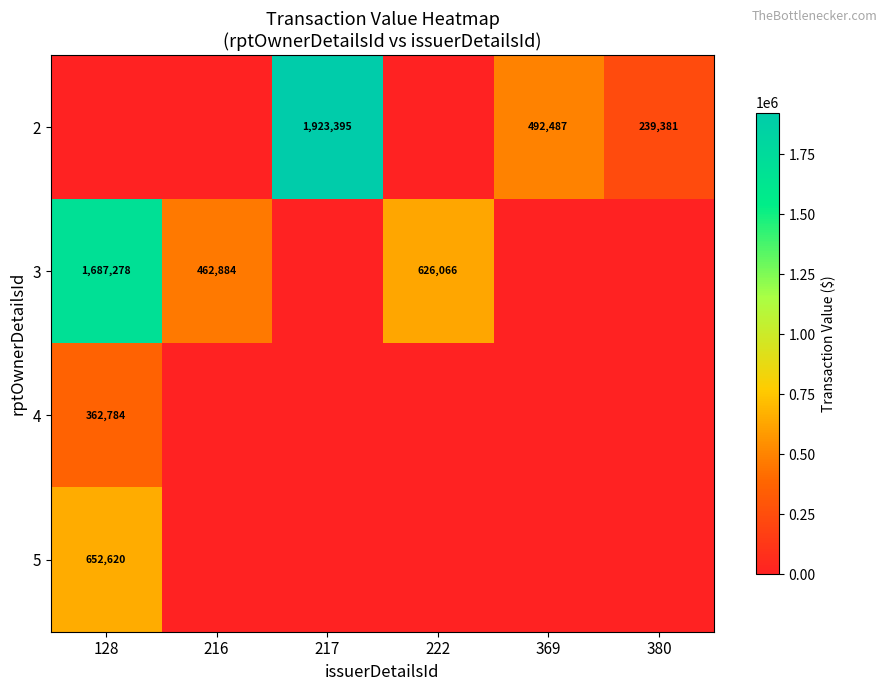

Between 216 and 380, which is larger?

380